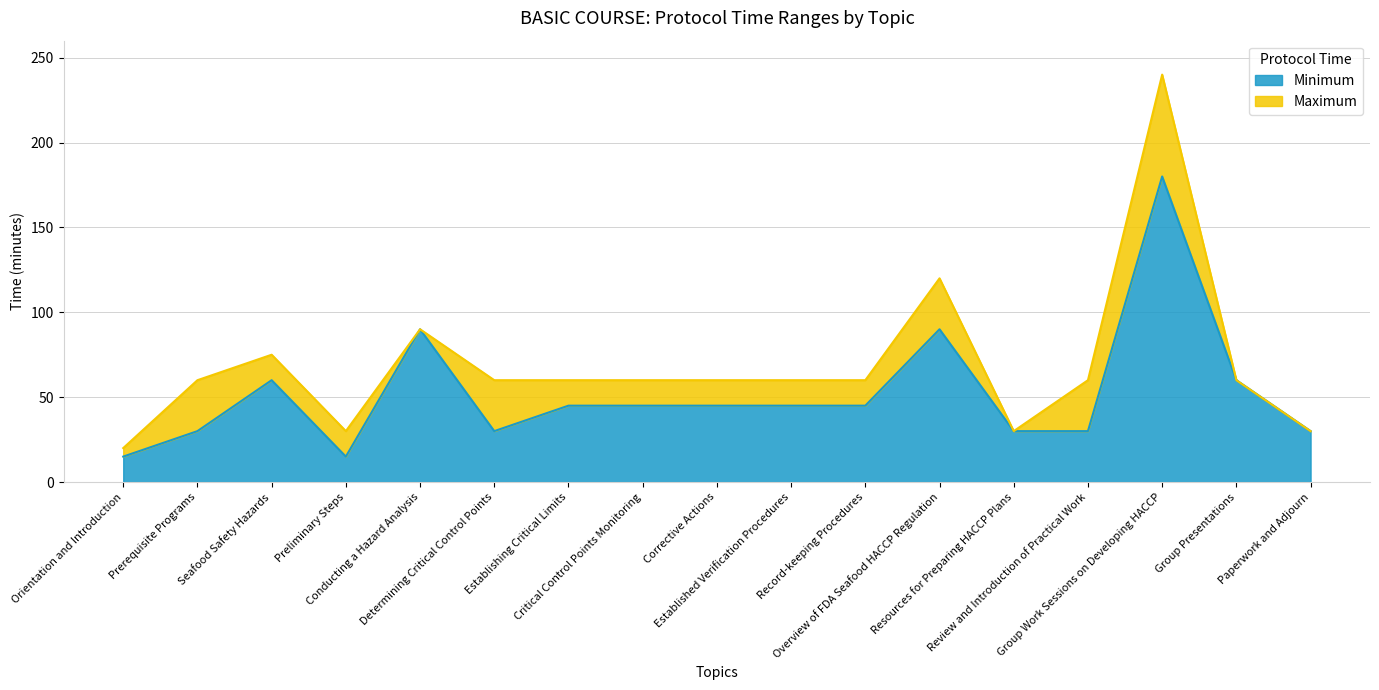

Reading left to right, extract all data points from this chart.

Minimum: Orientation and Introduction=15	Prerequisite Programs=30	Seafood Safety Hazards=60	Preliminary Steps=15	Conducting a Hazard Analysis=90	Determining Critical Control Points=30	Establishing Critical Limits=45	Critical Control Points Monitoring=45	Corrective Actions=45	Established Verification Procedures=45	Record-keeping Procedures=45	Overview of FDA Seafood HACCP Regulation=90	Resources for Preparing HACCP Plans=30	Review and Introduction of Practical Work=30	Group Work Sessions on Developing HACCP=180	Group Presentations=60	Paperwork and Adjourn=30
Maximum: Orientation and Introduction=20	Prerequisite Programs=60	Seafood Safety Hazards=75	Preliminary Steps=30	Conducting a Hazard Analysis=90	Determining Critical Control Points=60	Establishing Critical Limits=60	Critical Control Points Monitoring=60	Corrective Actions=60	Established Verification Procedures=60	Record-keeping Procedures=60	Overview of FDA Seafood HACCP Regulation=120	Resources for Preparing HACCP Plans=30	Review and Introduction of Practical Work=60	Group Work Sessions on Developing HACCP=240	Group Presentations=60	Paperwork and Adjourn=30